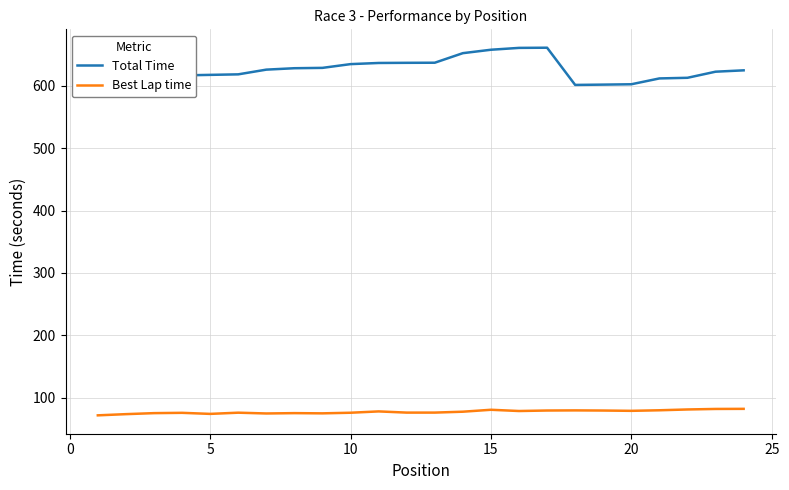

How many lines are shown in the chart?

2